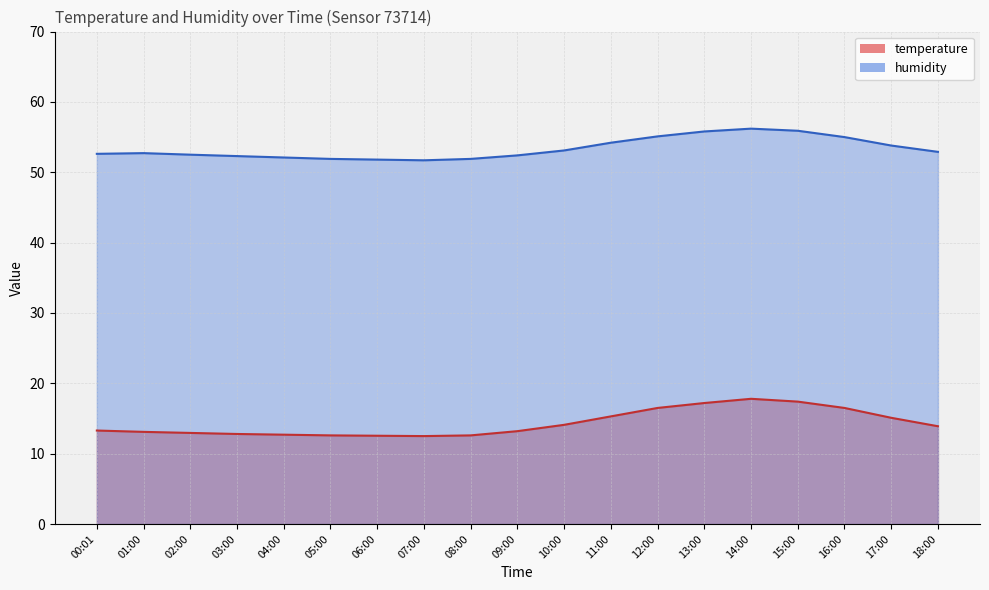

Which series has the largest total across all categories?

humidity